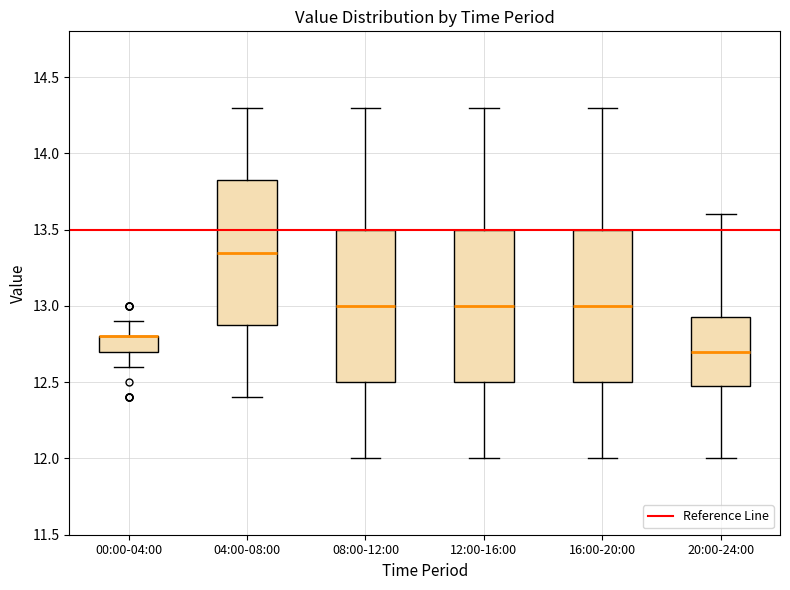

Where does the lower whisker of the box for 16:00-20:00 end on the y-axis? The values are not printed on the chart, so give them approximately, as read against the axis.

12.00